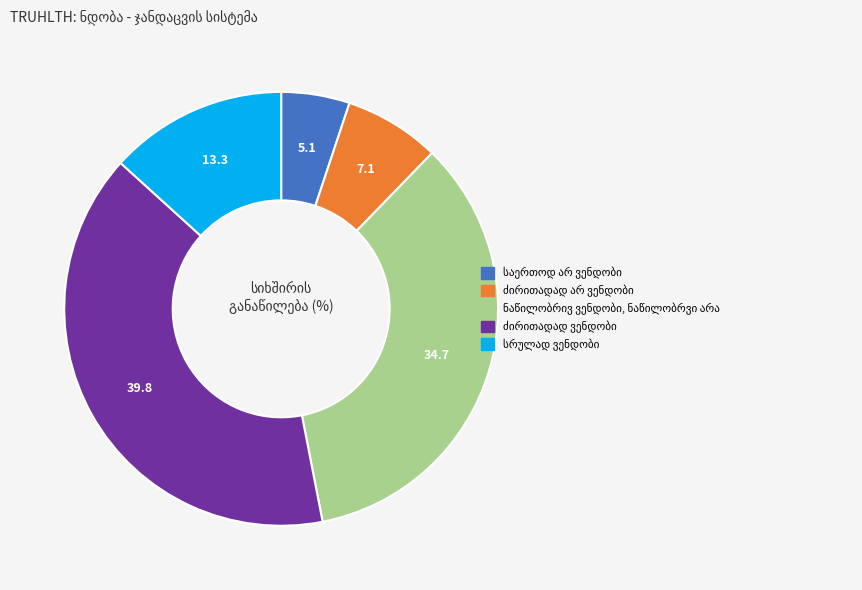

Count the number of slices in the pie.

5